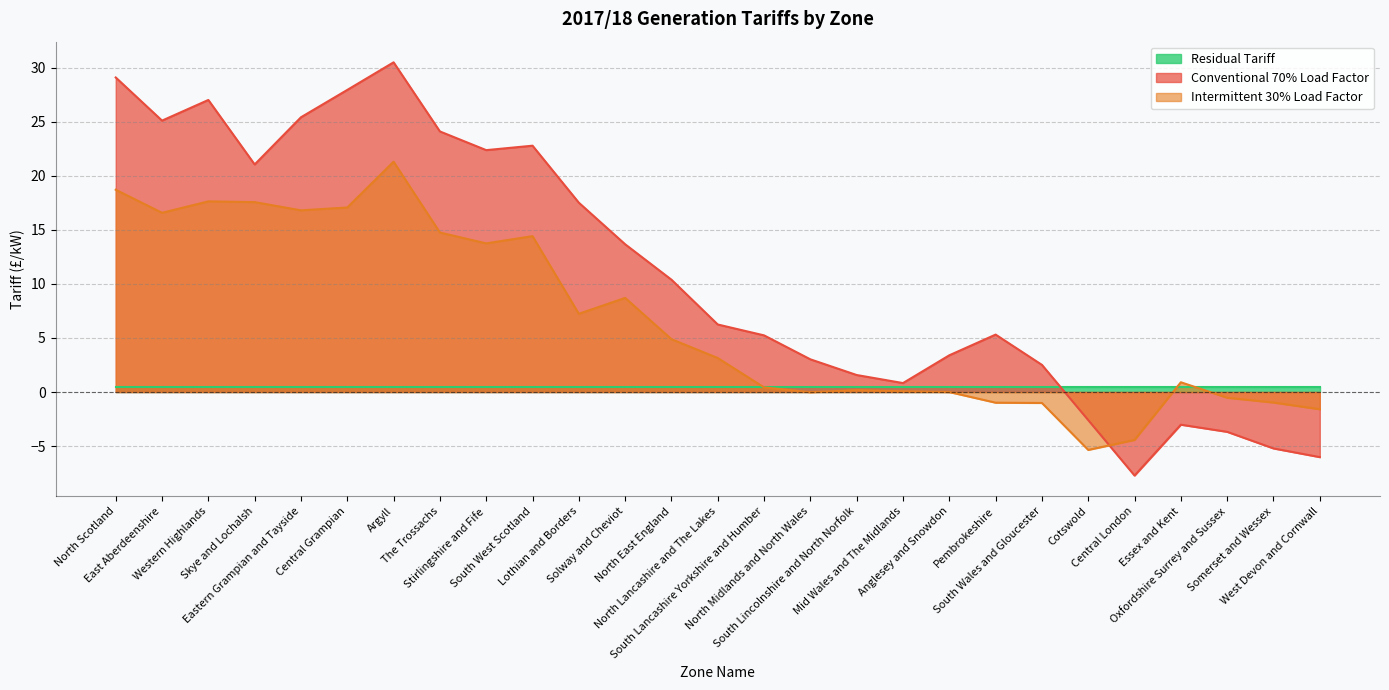

Rank the categories by Conventional 70% Load Factor value from lowest to highest.

Central London, West Devon and Cornwall, Somerset and Wessex, Oxfordshire Surrey and Sussex, Essex and Kent, Cotswold, Mid Wales and The Midlands, South Lincolnshire and North Norfolk, South Wales and Gloucester, North Midlands and North Wales, Anglesey and Snowdon, South Lancashire Yorkshire and Humber, Pembrokeshire, North Lancashire and The Lakes, North East England, Solway and Cheviot, Lothian and Borders, Skye and Lochalsh, Stirlingshire and Fife, South West Scotland, The Trossachs, East Aberdeenshire, Eastern Grampian and Tayside, Western Highlands, Central Grampian, North Scotland, Argyll